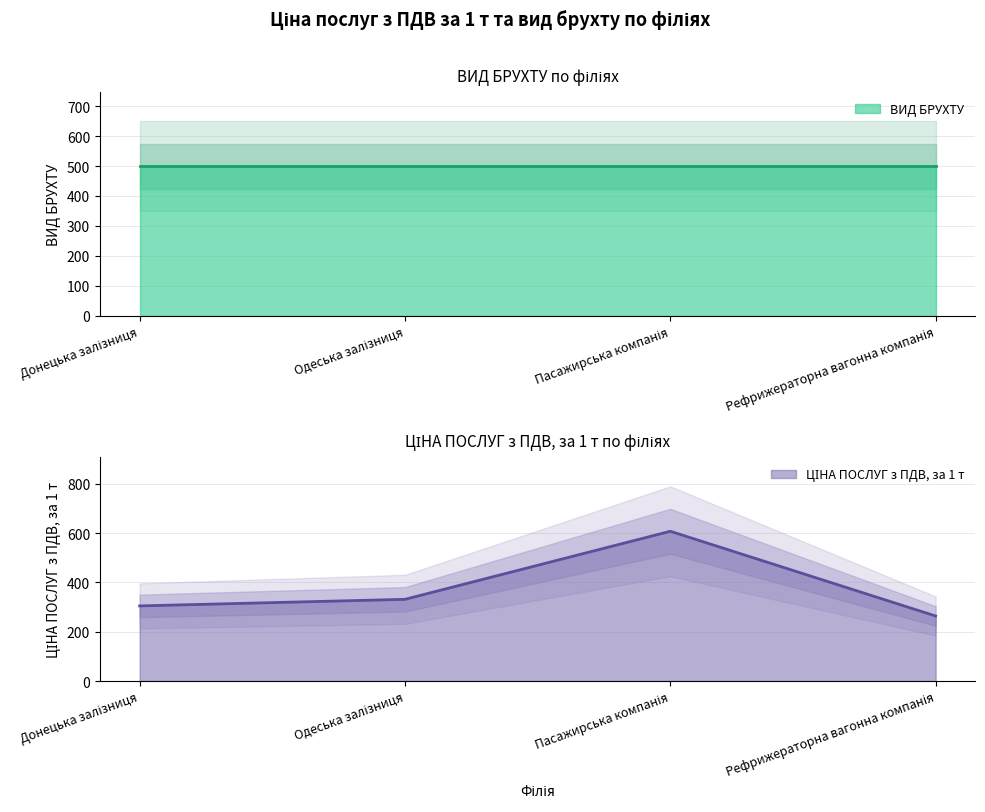

What is the change in value from Одеська залізниця to Пасажирська компанія?

+276.1